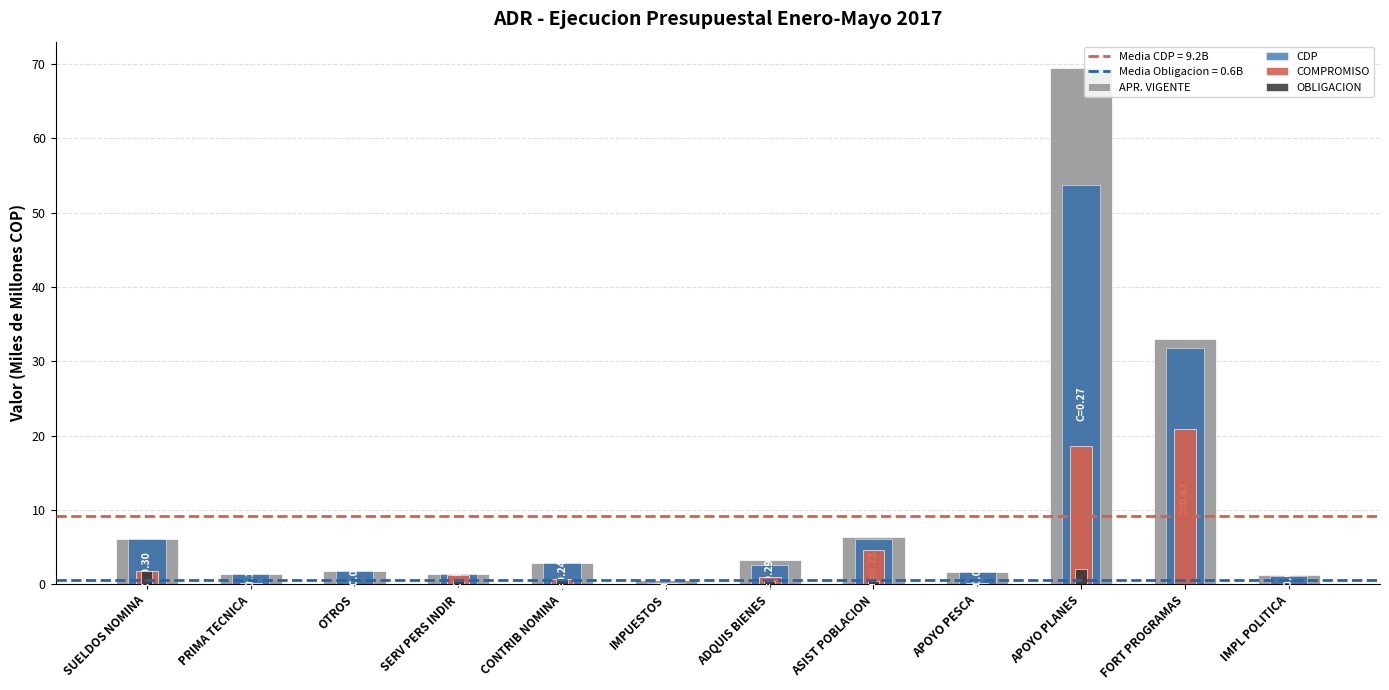

What is the total value across all series at ADQUIS BIENES?

7.2